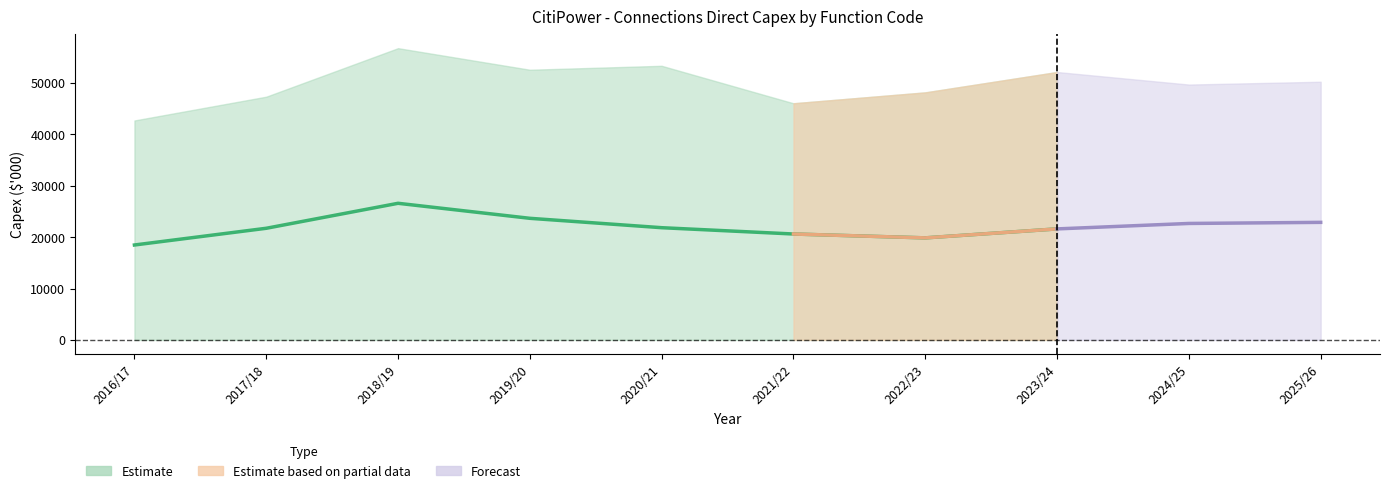

The HV Connections series shows 1690.0 at 2018/19. True or false?

False